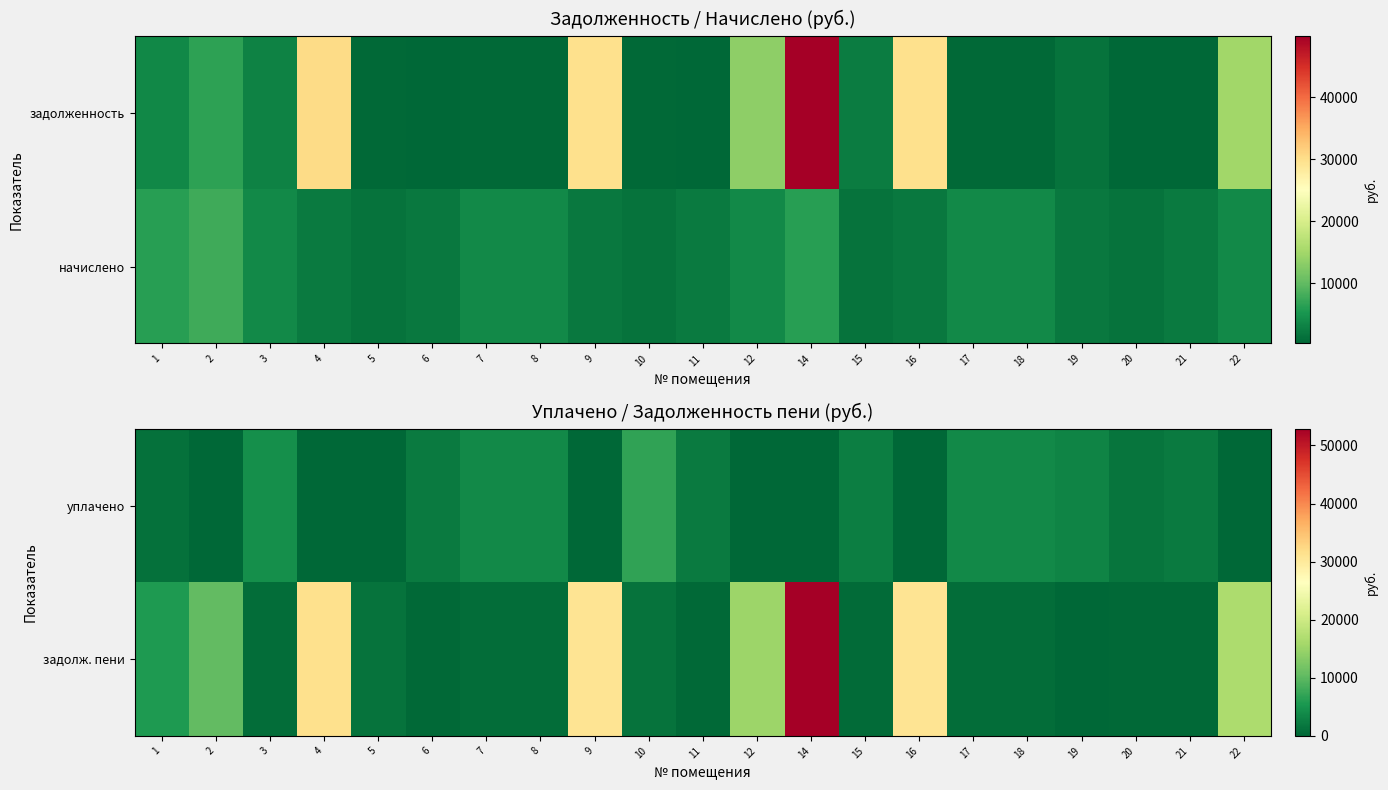

What is the difference between the задолж. пени values at 11 and 3?

254.0